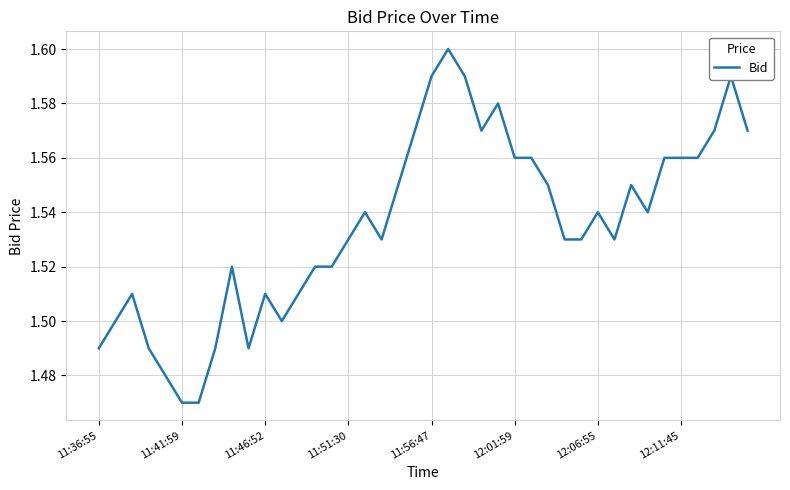

The chart shows a value of 0.9 at 11:56:47. True or false?

False